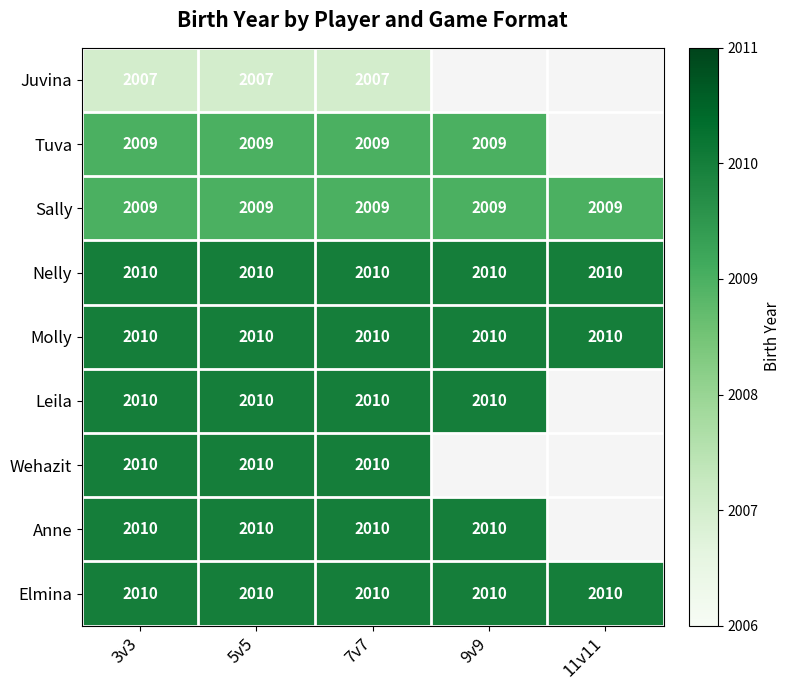

What is the total value across all series at 7v7?

18085